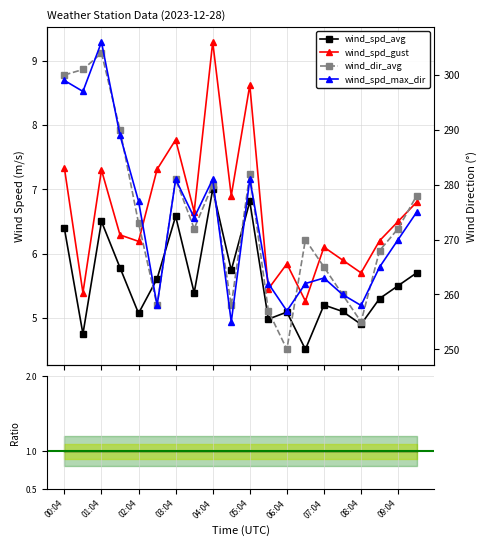

The wind_spd_avg series shows 5.7 at 19. True or false?

True